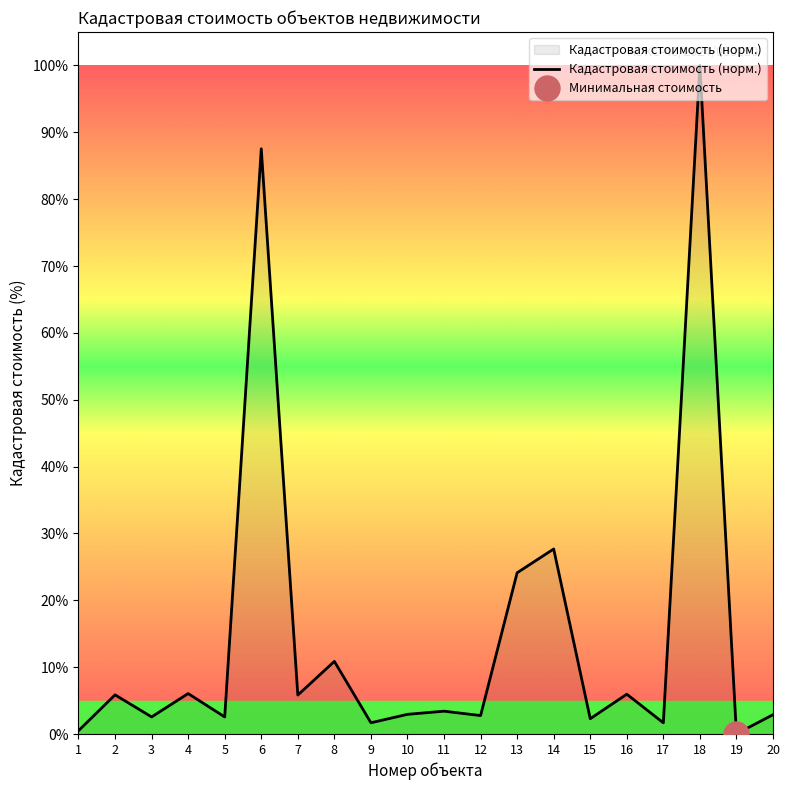

What is the value of the 1st point from the left?

0.5